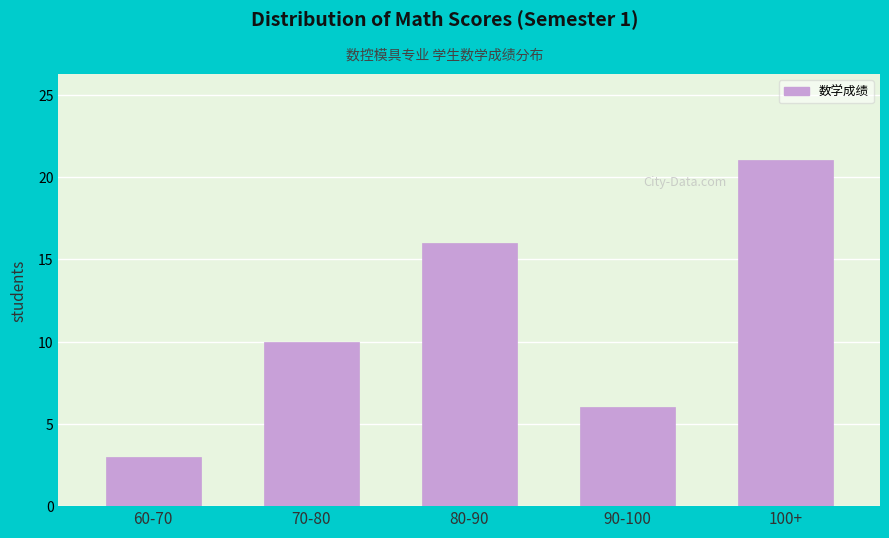

Reading right to left, what are all the values shown in this chart?

21	6	16	10	3